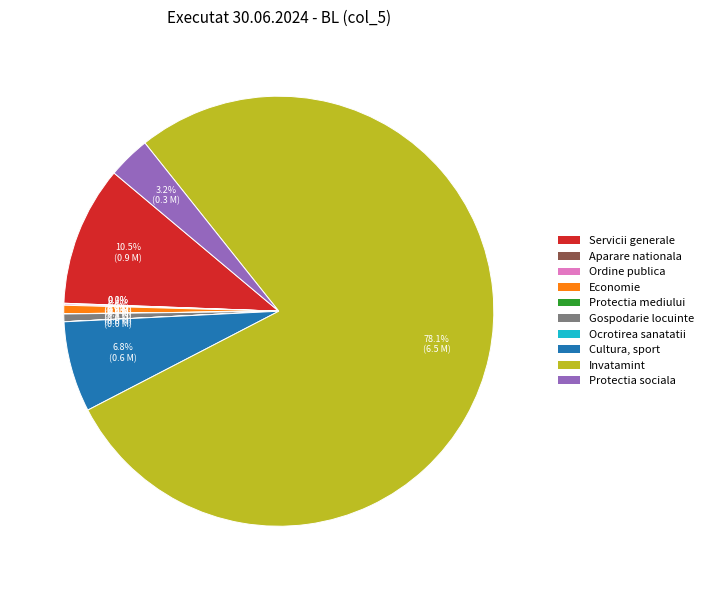

Is there any slice that represents more than half of the pie?

Yes